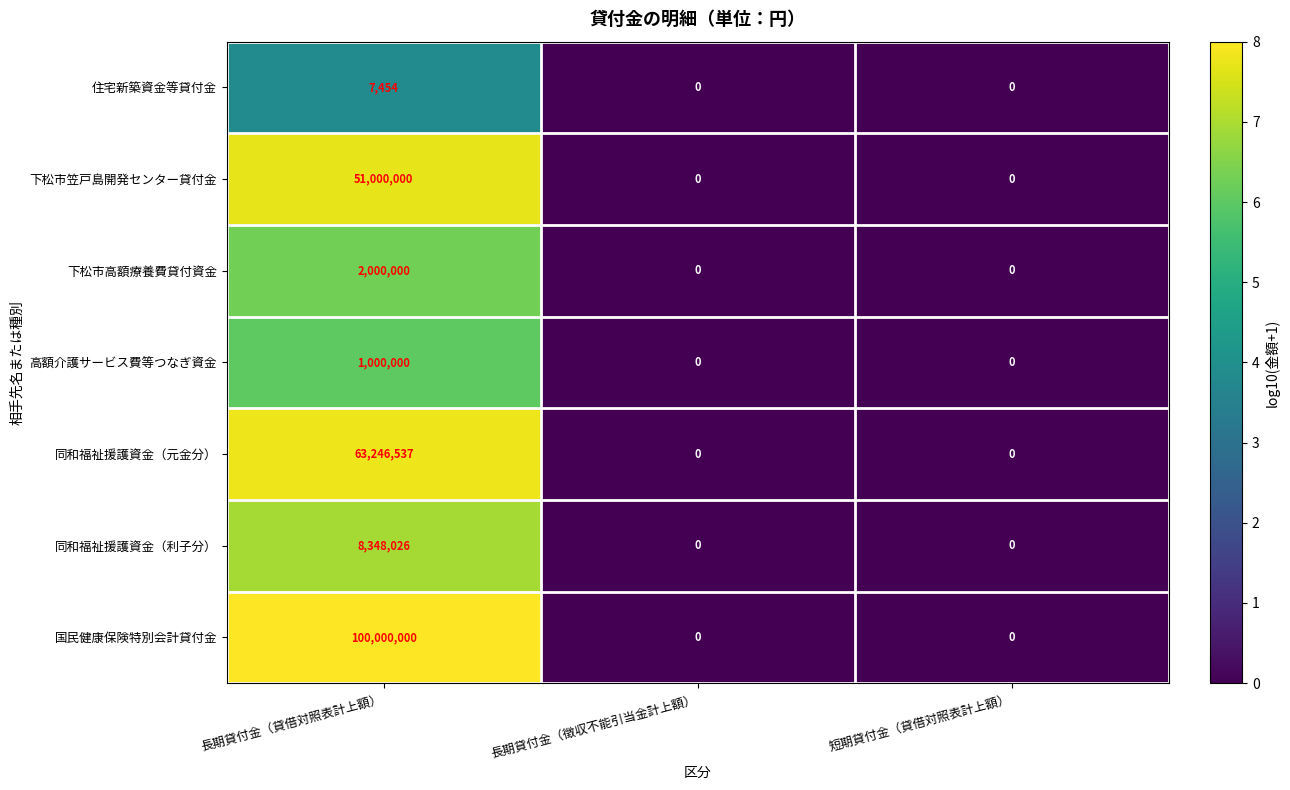

What is the sum of all 下松市高額療養費貸付資金 values?

2000000